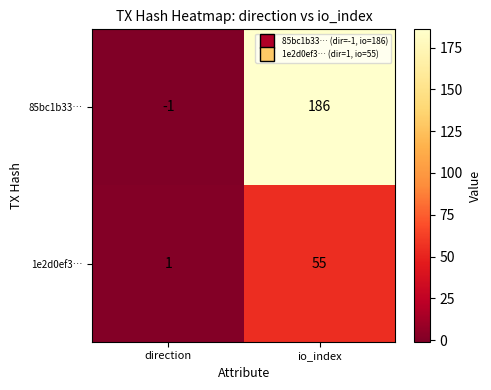

What is the greatest value displayed?

186